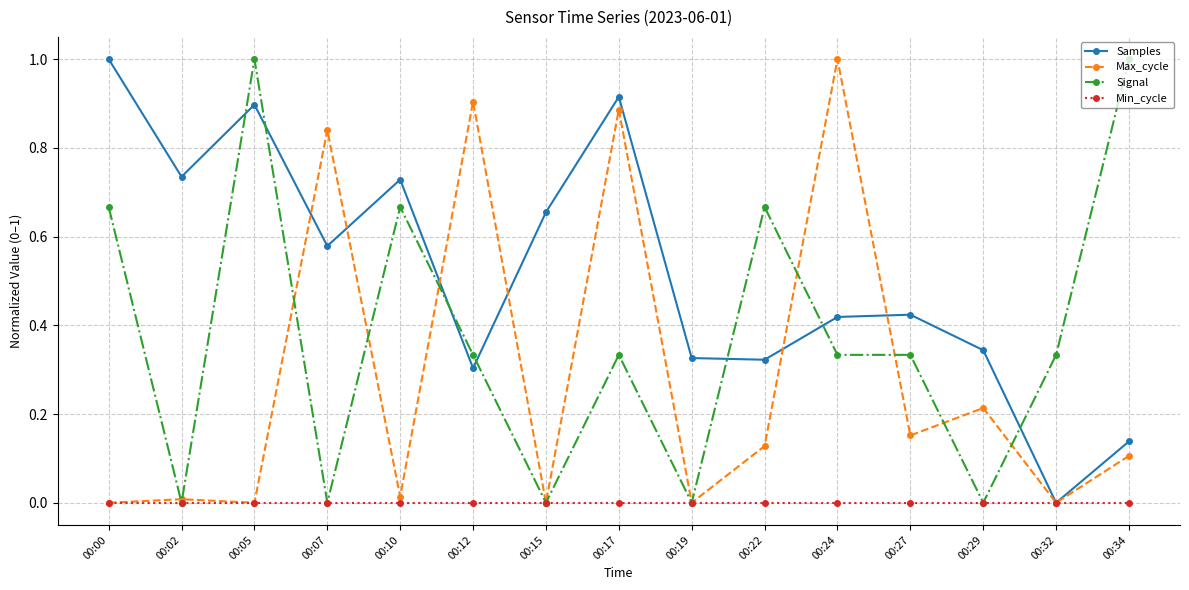

Is the value of Samples at 00:12 greater than the value of Min_cycle at 00:22?

Yes